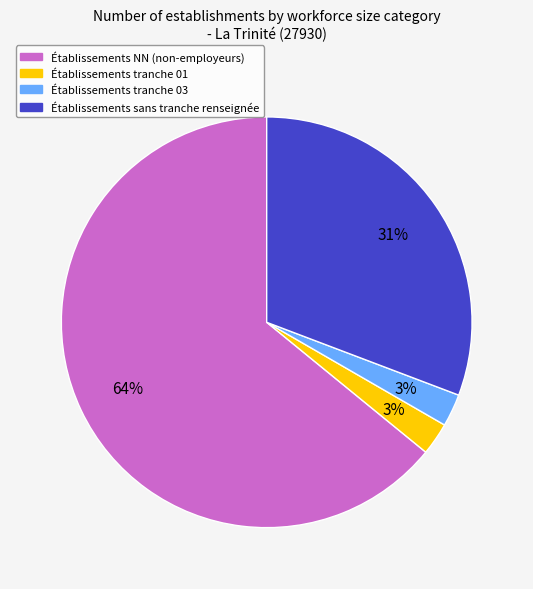

Count the number of slices in the pie.

4